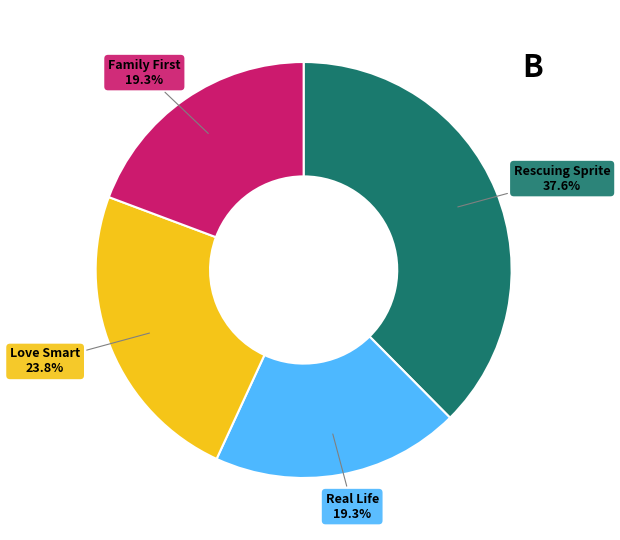

To the nearest percent, what is the difference between the largest and smallest slice percentages?

18%